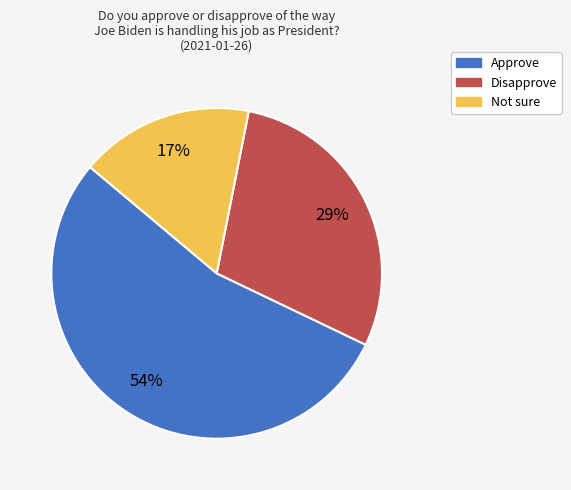

How many segments does this pie chart have?

3